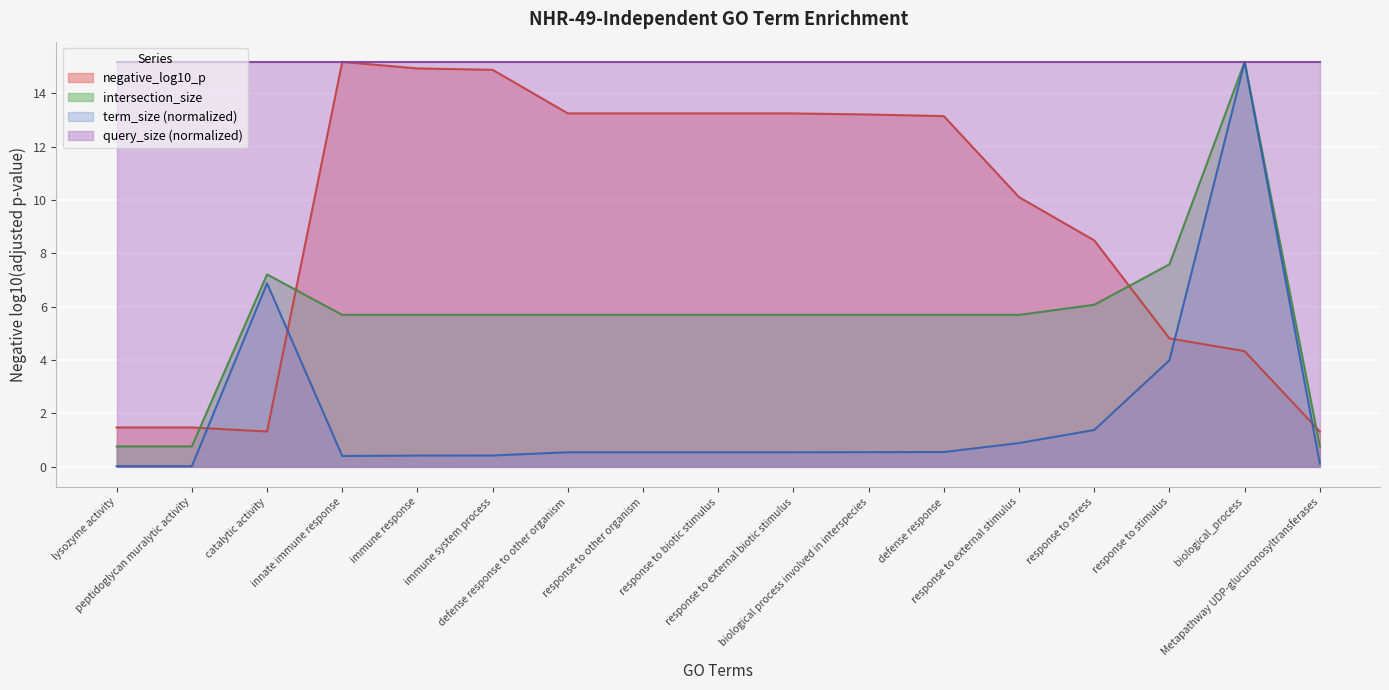

What is the label of the 7th point from the left?

defense response to other organism